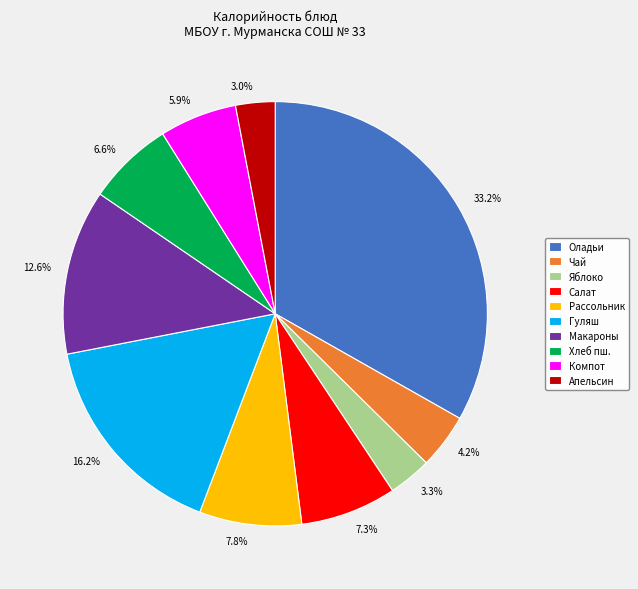

Approximately how many times larger is the value at Чай compared to Салат?

0.6